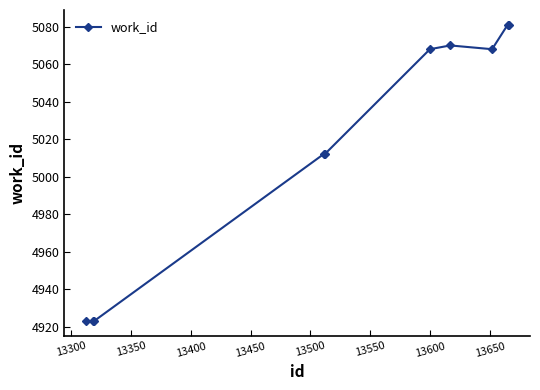

True or false: there are more than 0 points higher than both neighbors.

True